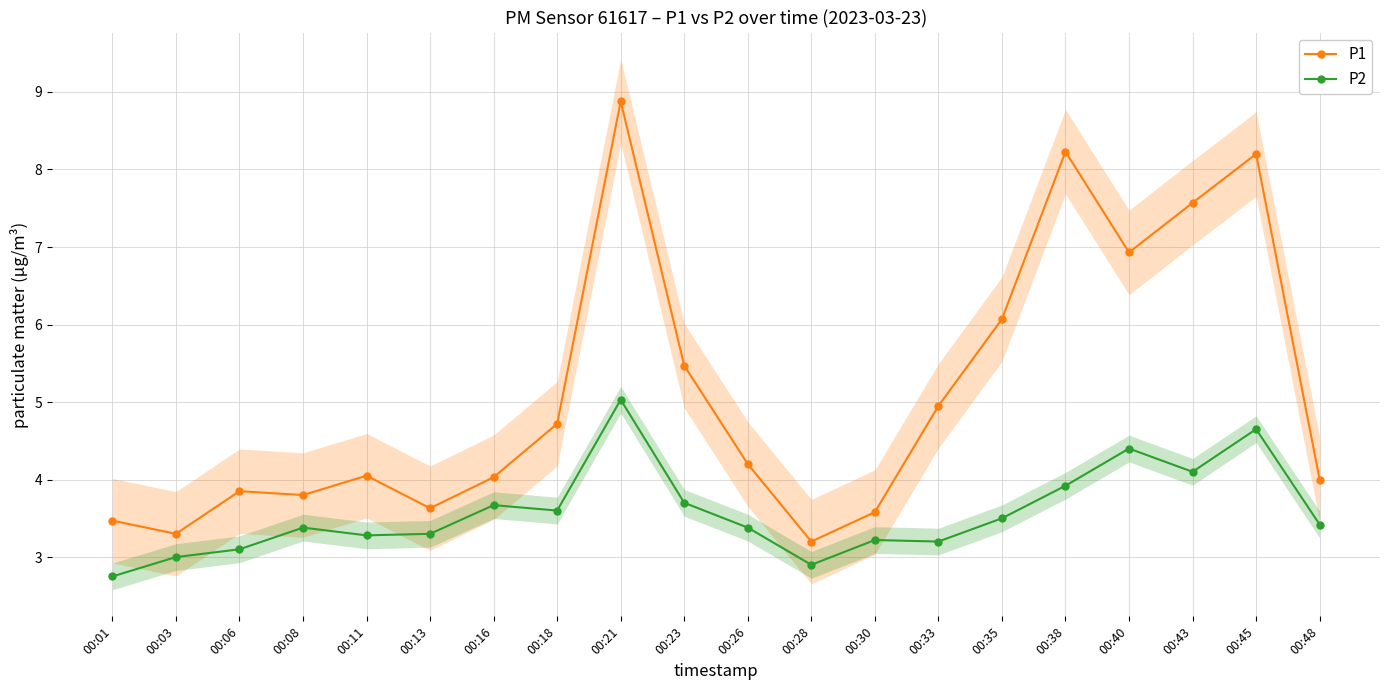

At which category is the sum across all series the highest?

00:21